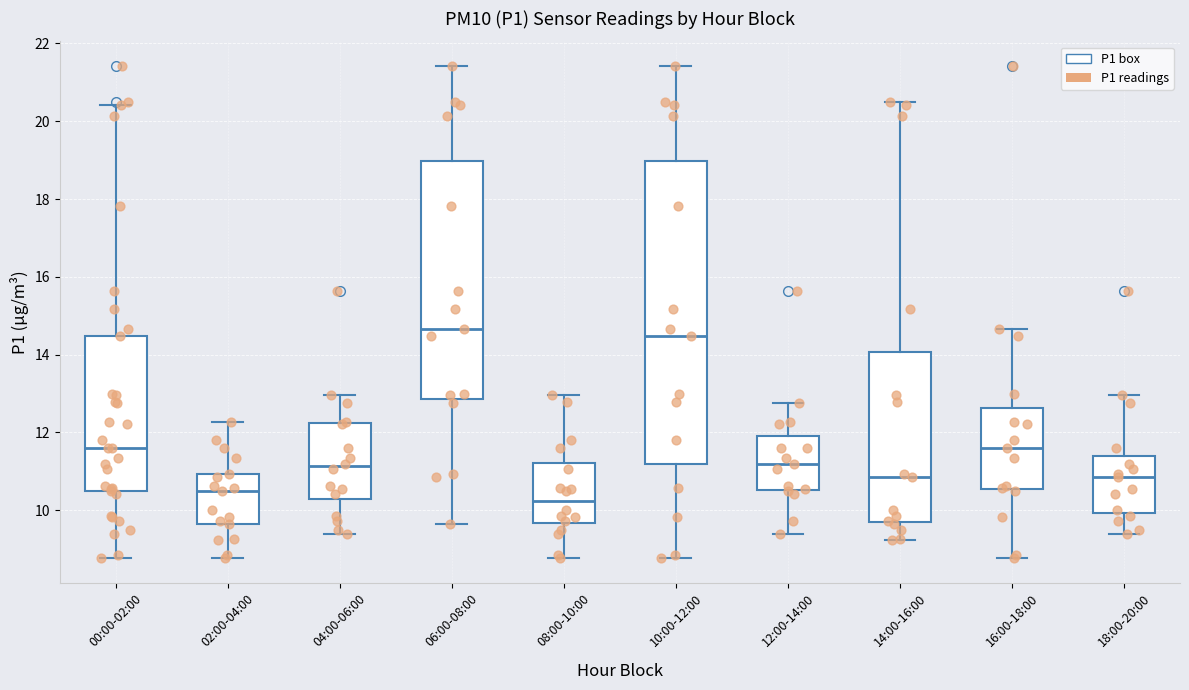

Reading left to right, read every box against the y-axis: the position of its median line, the range the box covers, and the ends of its whiskers. The values are not printed on the chart, so give them approximately, as read against the axis.

00:00-02:00: median 11.6, box 10.6 to 14.4, whiskers 8.8 to 20.4
02:00-04:00: median 10.6, box 9.6 to 11.0, whiskers 8.8 to 12.2
04:00-06:00: median 11.2, box 10.2 to 12.2, whiskers 9.4 to 13.0
06:00-08:00: median 14.6, box 12.8 to 19.0, whiskers 9.6 to 21.4
08:00-10:00: median 10.2, box 9.6 to 11.2, whiskers 8.8 to 13.0
10:00-12:00: median 14.4, box 11.2 to 19.0, whiskers 8.8 to 21.4
12:00-14:00: median 11.2, box 10.6 to 12.0, whiskers 9.4 to 12.8
14:00-16:00: median 10.8, box 9.6 to 14.0, whiskers 9.2 to 20.6
16:00-18:00: median 11.6, box 10.6 to 12.6, whiskers 8.8 to 14.6
18:00-20:00: median 10.8, box 10.0 to 11.4, whiskers 9.4 to 13.0